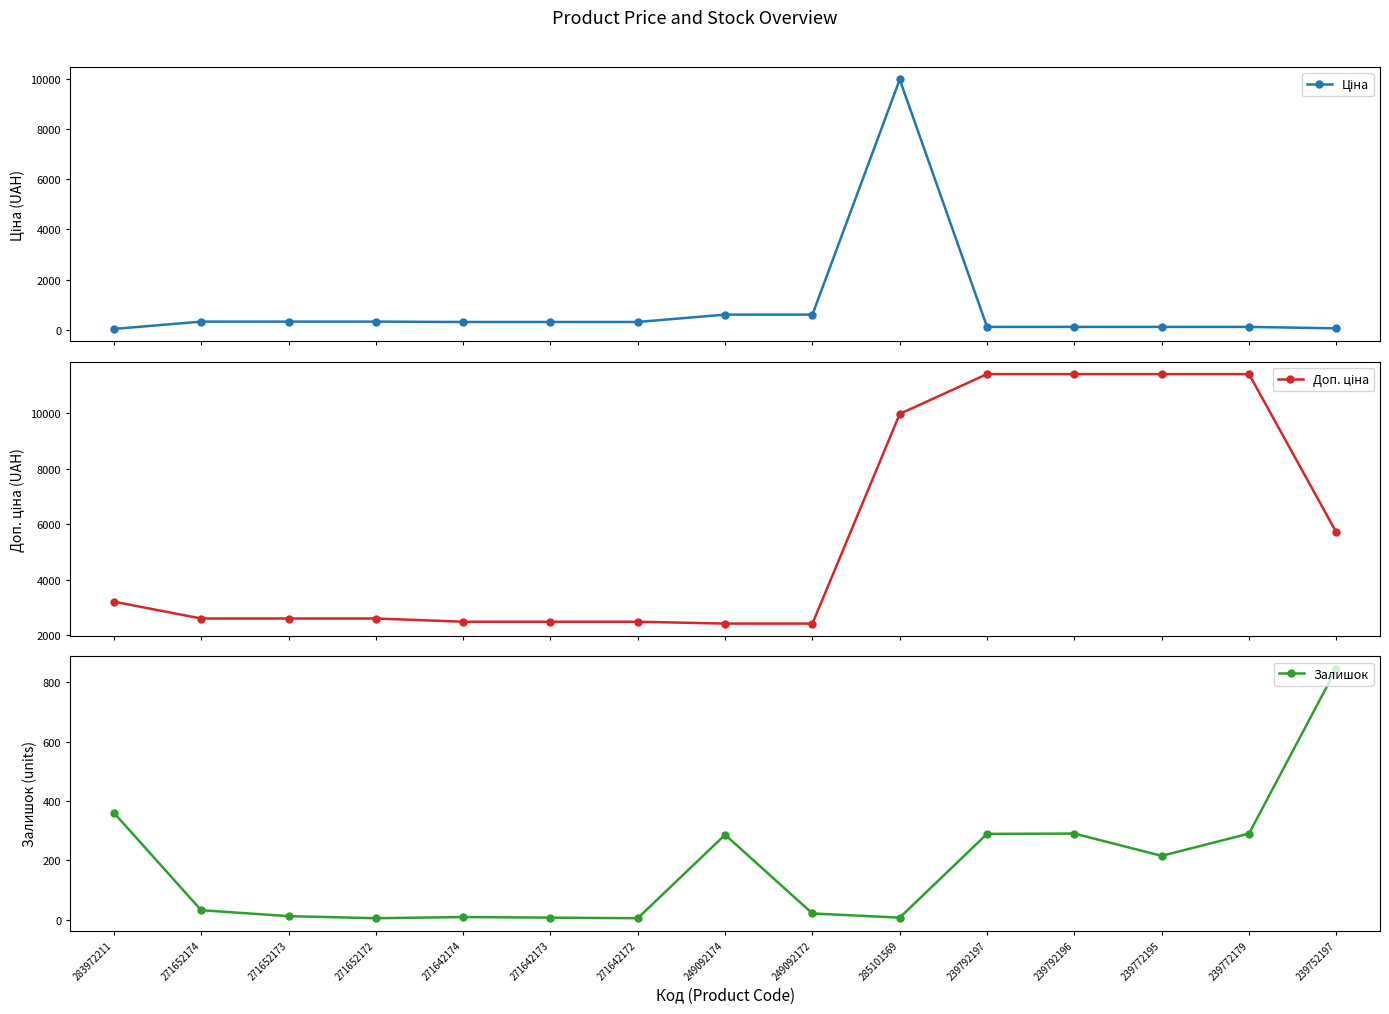

What is the value of the Ціна point at the 12th from the left?

114.1